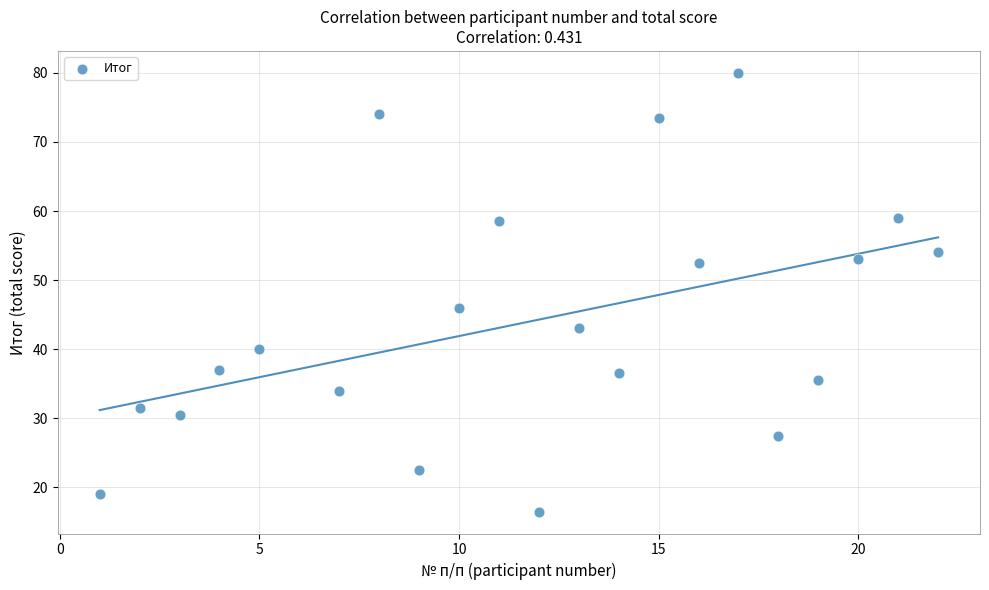

What is the range of Y values (max minus min)?

63.5